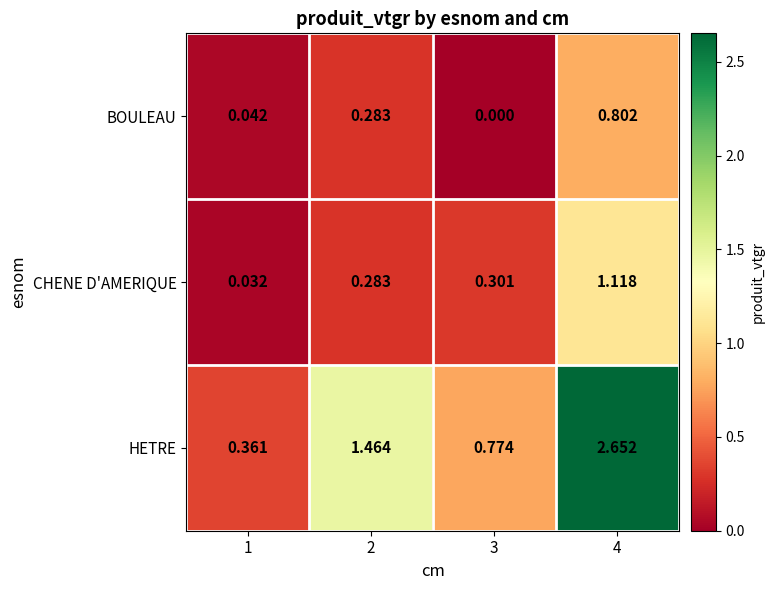

Which series has the largest range (max minus min)?

HETRE